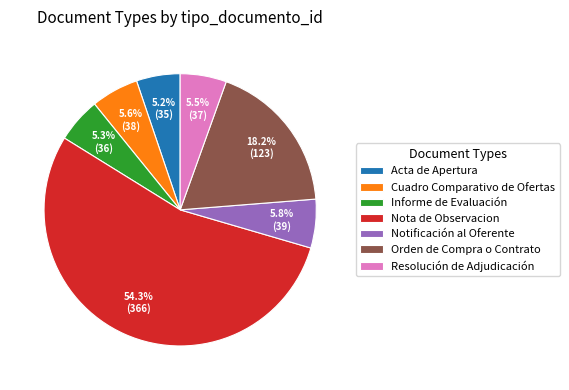

Count the number of slices in the pie.

7